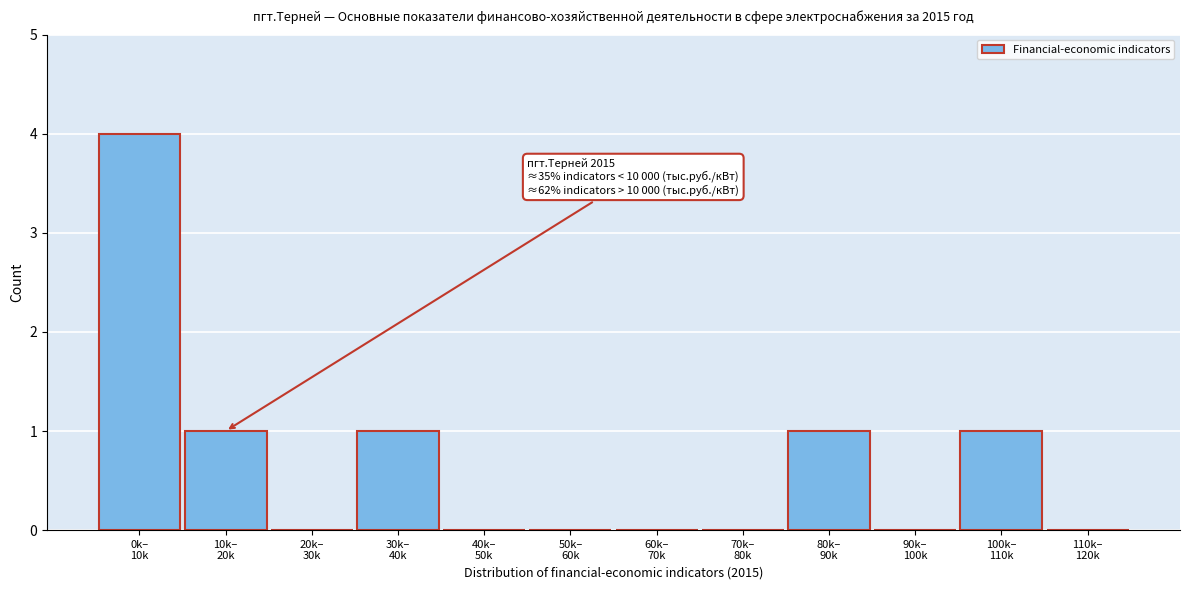

What is the greatest value displayed?

4